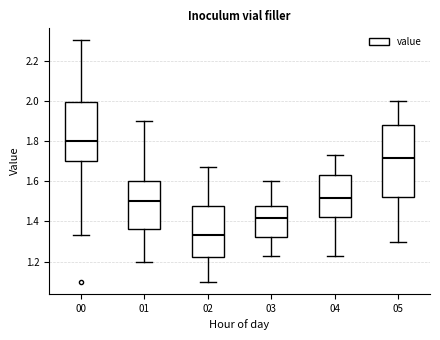

Reading left to right, transcribe this box plot: for each box, give where its median line is, the range the box spans, and where its two whiskers end, as read against the y-axis. The values are not printed on the chart, so give them approximately, as read against the axis.

00: median 1.80, box 1.70 to 2.00, whiskers 1.34 to 2.30
01: median 1.50, box 1.36 to 1.60, whiskers 1.20 to 1.90
02: median 1.34, box 1.22 to 1.48, whiskers 1.10 to 1.68
03: median 1.42, box 1.32 to 1.48, whiskers 1.24 to 1.60
04: median 1.52, box 1.42 to 1.64, whiskers 1.24 to 1.74
05: median 1.72, box 1.52 to 1.88, whiskers 1.30 to 2.00